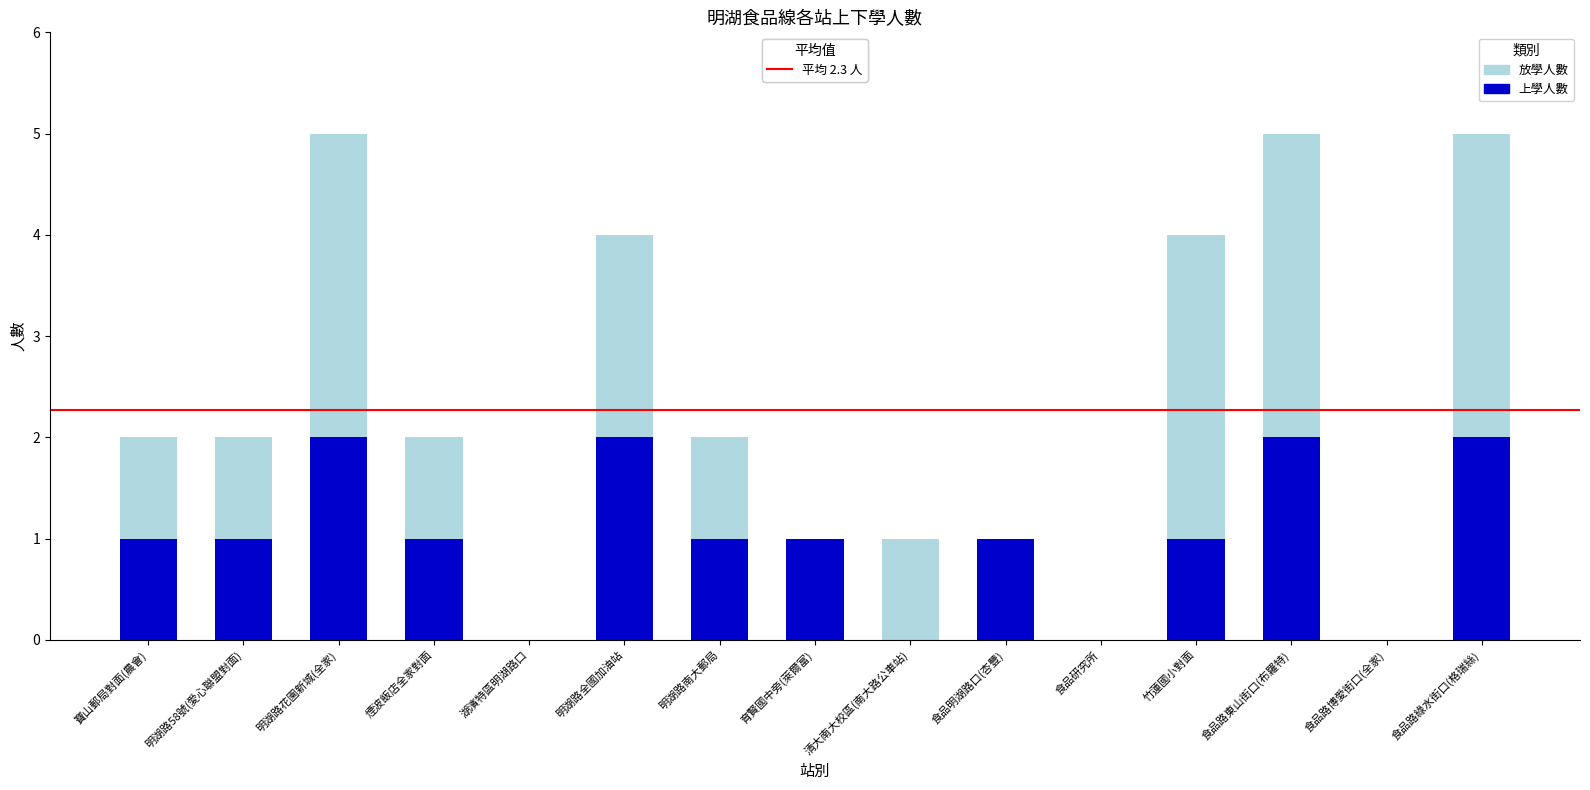

What is the total value across all series at 食品路東山街口(布羅特)?

5